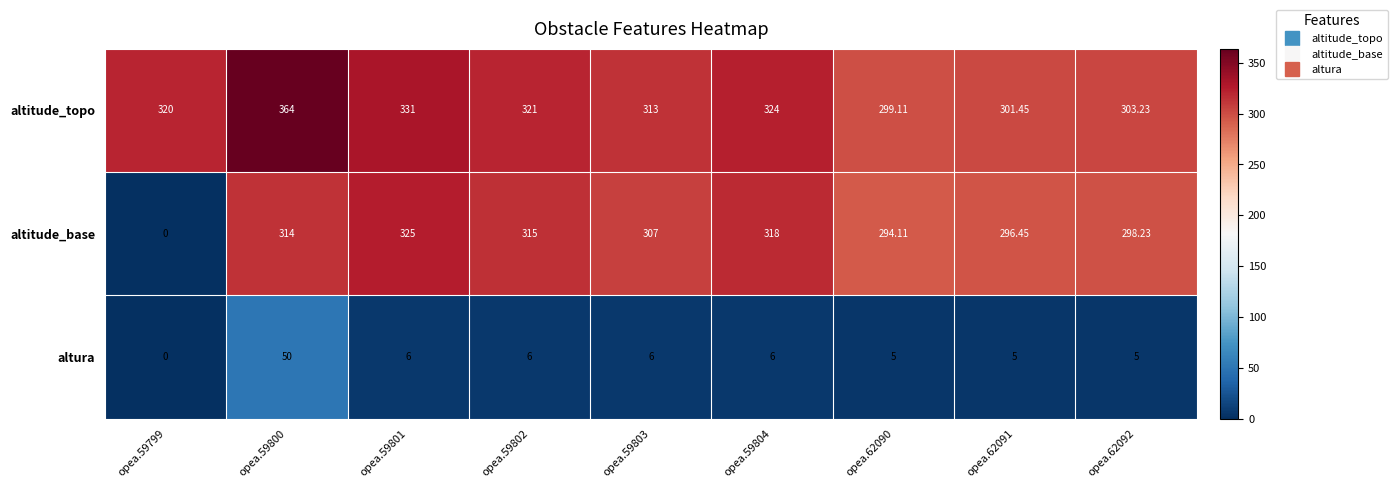

Count the number of categories in the chart.

9